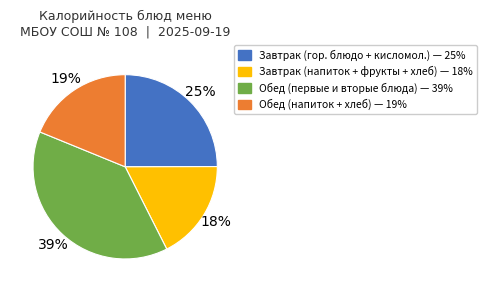

Count the number of slices in the pie.

4